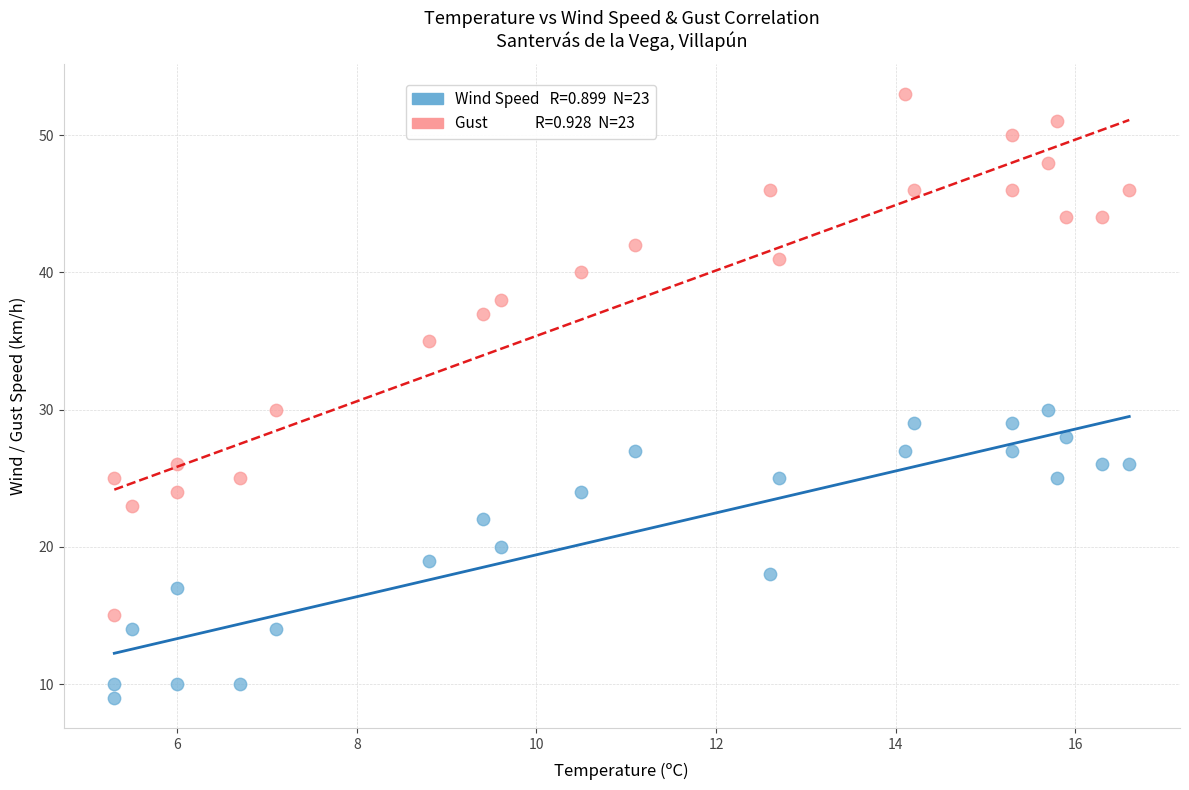

Across all data points, what is the range of Y values (max minus min)?

44